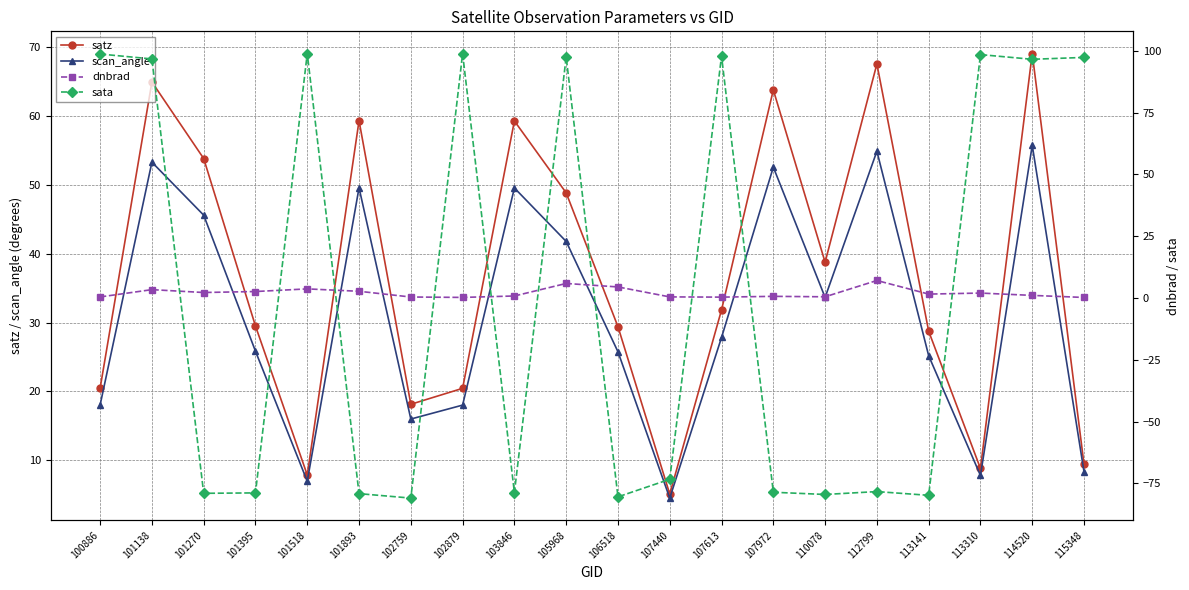

Reading right to left, transcribe all the data shown in this chart.

satz: 115348=9.4	114520=69.1	113310=8.8	113141=28.7	112799=67.6	110078=38.8	107972=63.8	107613=31.8	107440=5.1	106518=29.4	105968=48.8	103846=59.3	102879=20.5	102759=18.1	101893=59.3	101518=7.9	101395=29.5	101270=53.8	101138=64.9	100886=20.5
scan_angle: 115348=8.3	114520=55.8	113310=7.8	113141=25.2	112799=54.9	110078=33.7	107972=52.6	107613=27.8	107440=4.5	106518=25.8	105968=41.8	103846=49.6	102879=18.0	102759=16.0	101893=49.6	101518=7.0	101395=25.8	101270=45.6	101138=53.3	100886=18.0
dnbrad: 115348=0.2	114520=1.1	113310=2.0	113141=1.6	112799=7.1	110078=0.5	107972=0.7	107613=0.3	107440=0.4	106518=4.5	105968=5.9	103846=0.8	102879=0.2	102759=0.4	101893=2.7	101518=3.7	101395=2.6	101270=2.2	101138=3.4	100886=0.4
sata: 115348=97.4	114520=96.6	113310=98.5	113141=-79.9	112799=-78.3	110078=-79.5	107972=-78.6	107613=97.9	107440=-73.4	106518=-80.5	105968=97.5	103846=-78.8	102879=98.9	102759=-81.0	101893=-79.2	101518=98.9	101395=-78.9	101270=-79.0	101138=96.7	100886=98.7